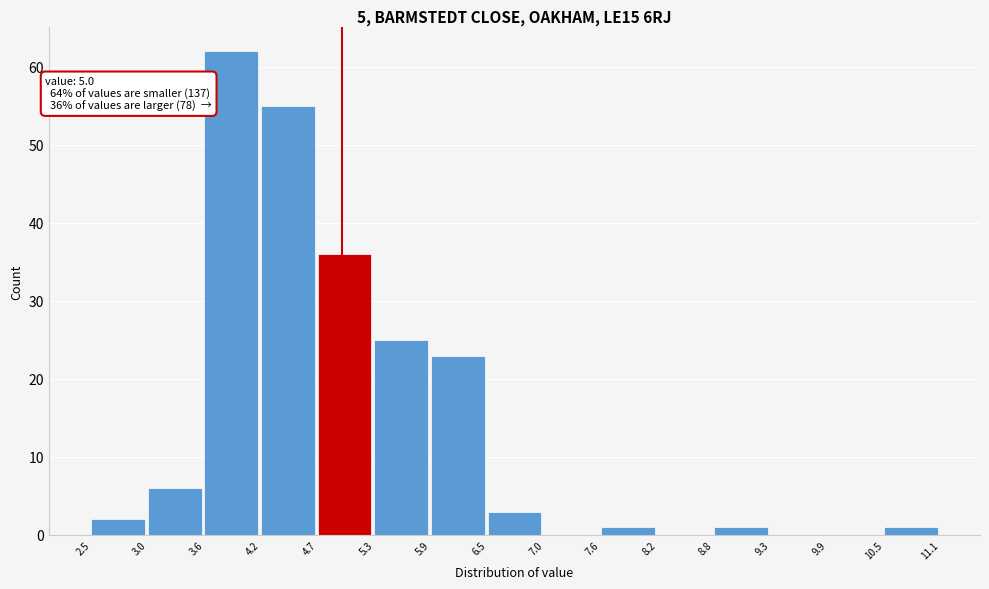

Which range on the x-axis has the tallest bar?

3.6 to 4.2